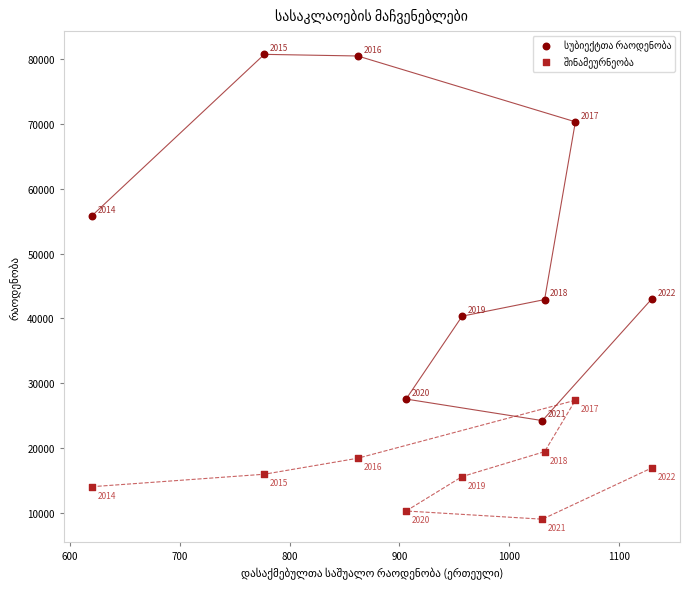

Across all series, what Y value is closest to 44886?

43047